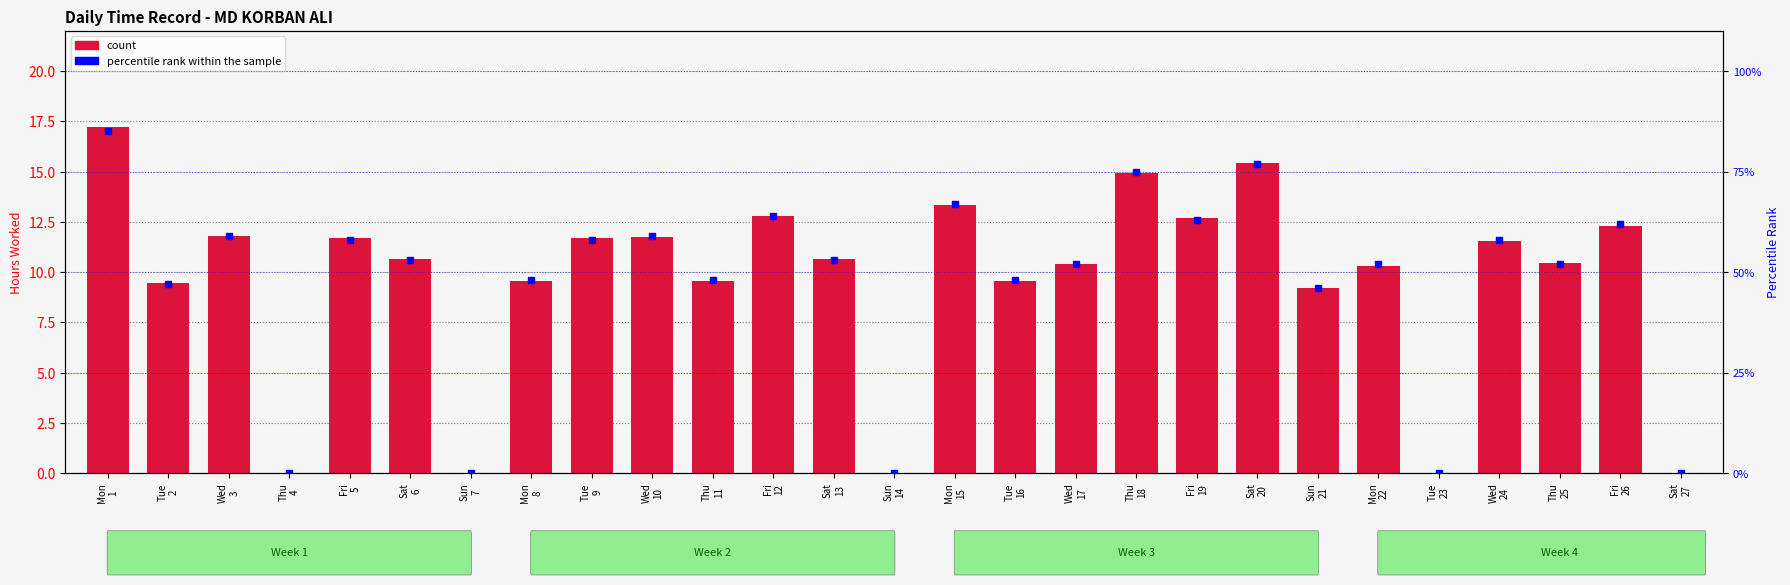

What is the sum of the percentile rank within the sample values at Tue
23 and Fri
5?

58.0